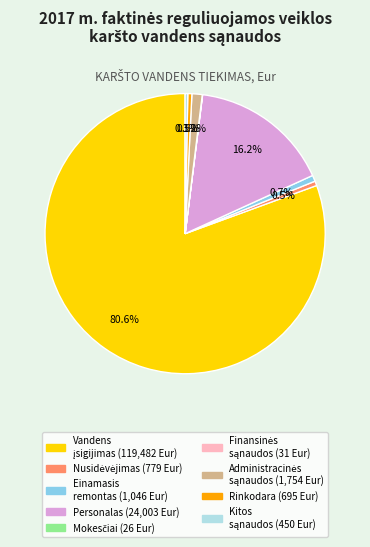

Is there any slice that represents more than half of the pie?

Yes